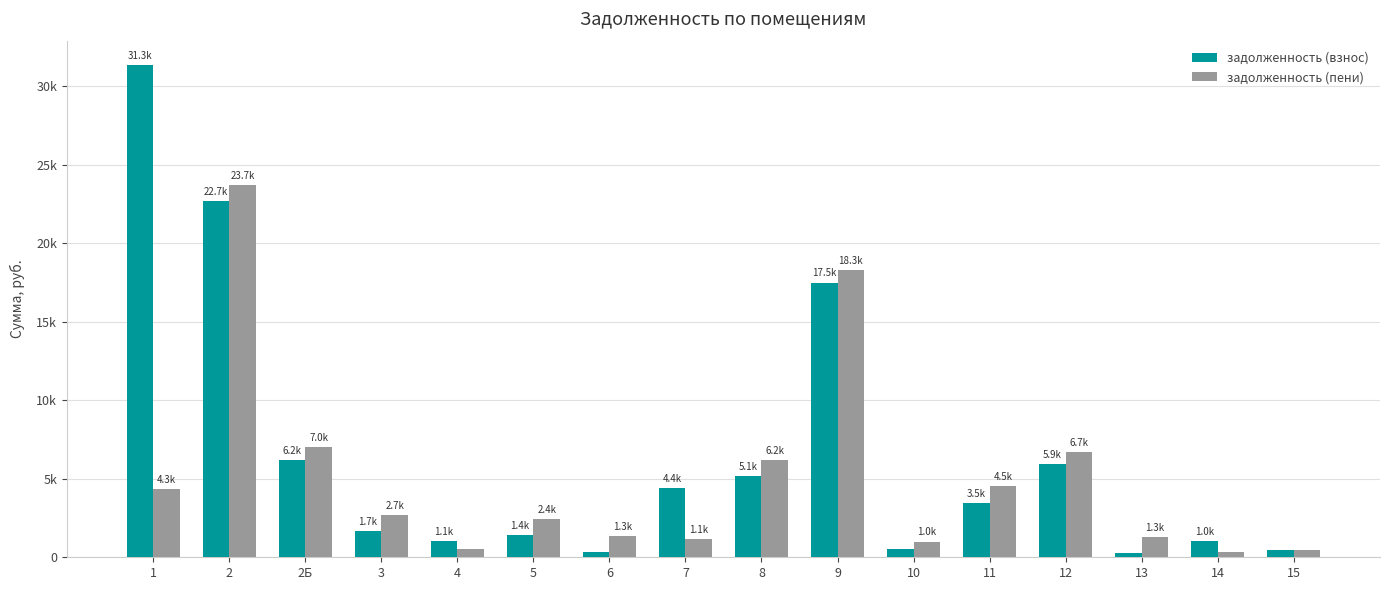

The задолженность (пени) series shows 7010.6 at 2Б. True or false?

True